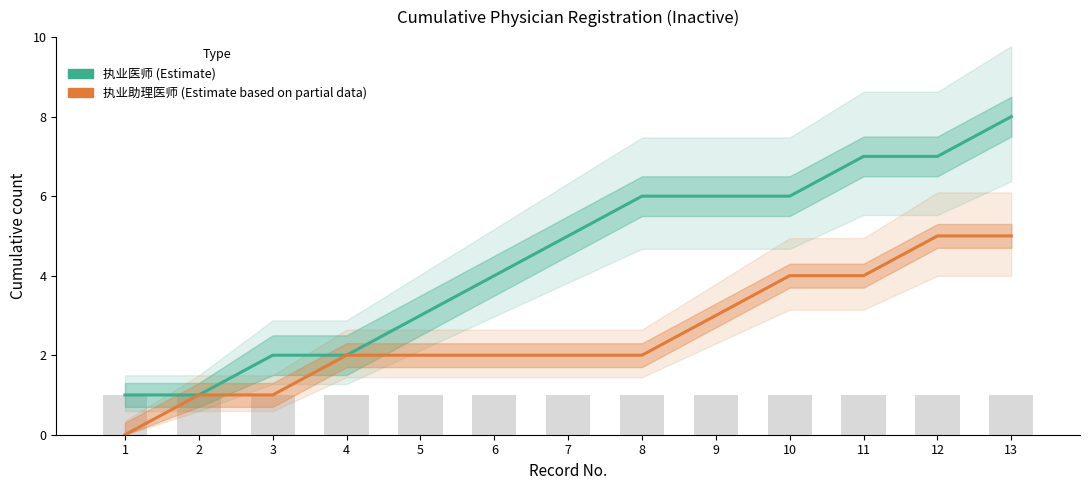

At which label does 执业助理医师 reach its minimum?

1